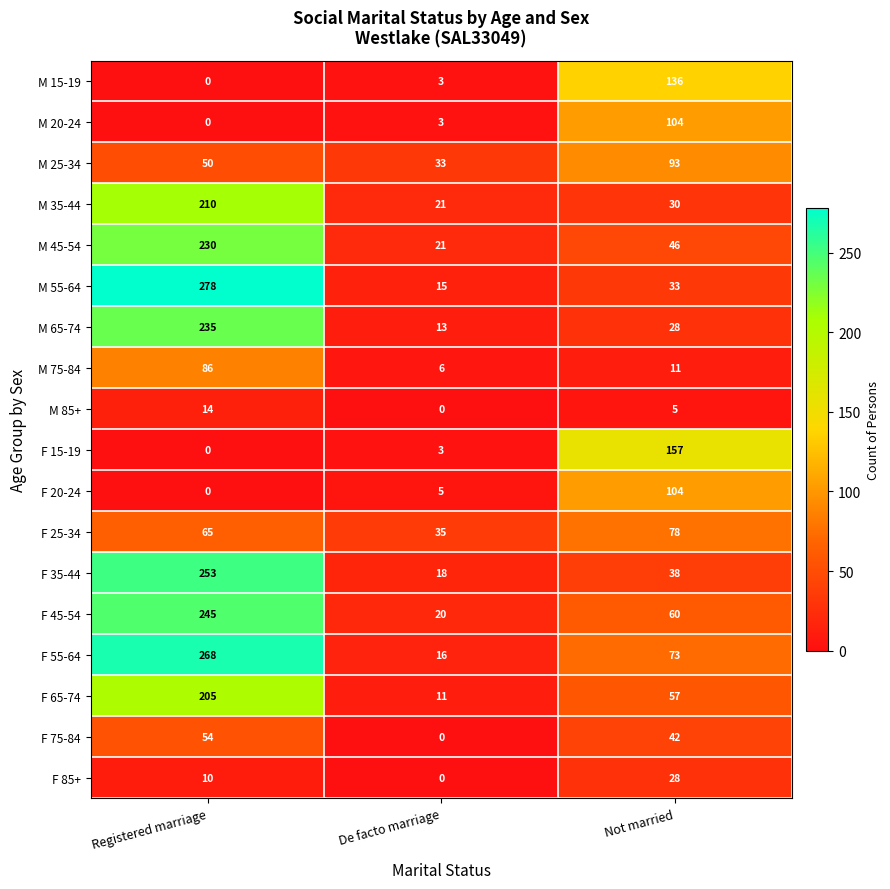

Which series changed the most between De facto marriage and Not married?

F 15-19